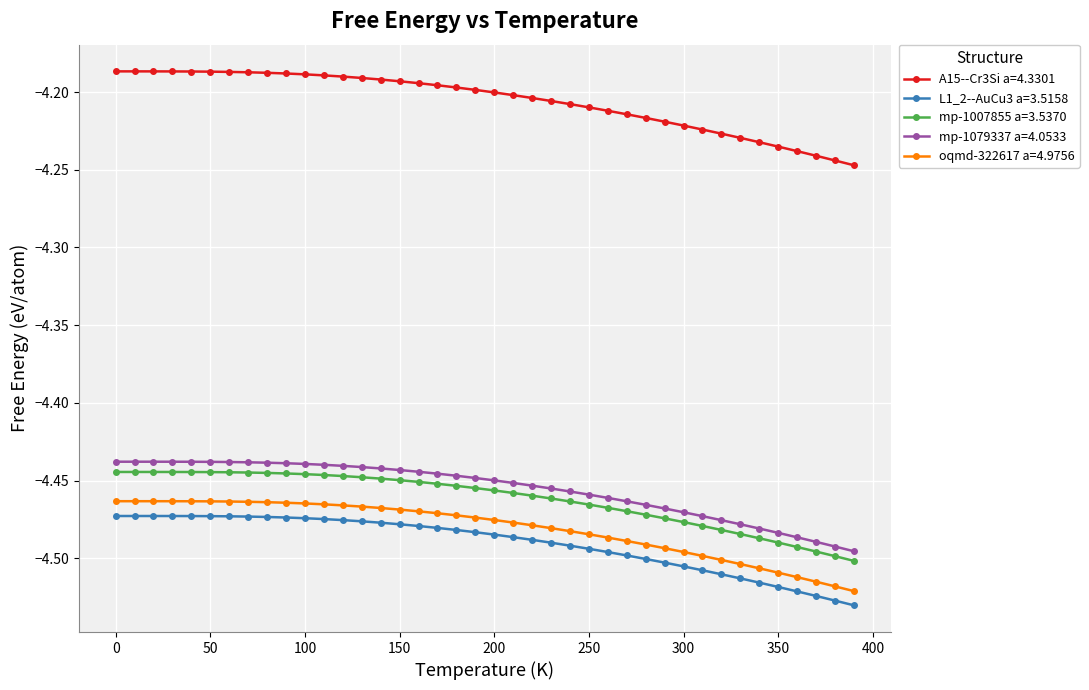

How many lines are shown in the chart?

5